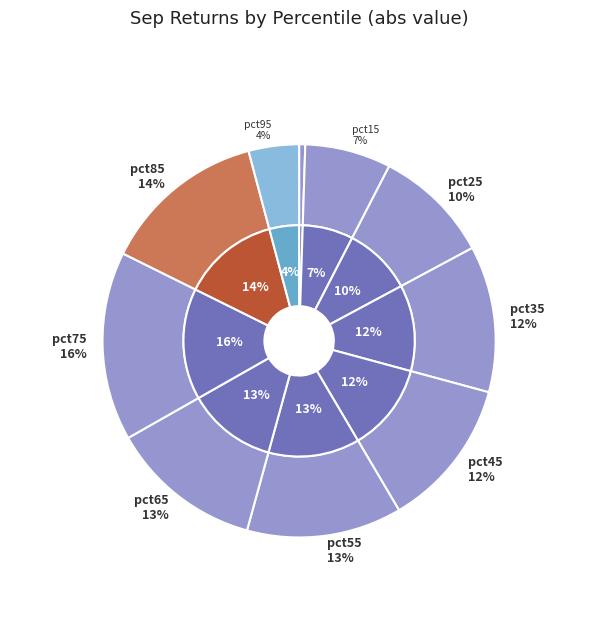

Between pct45 and pct65, which is larger?

pct65